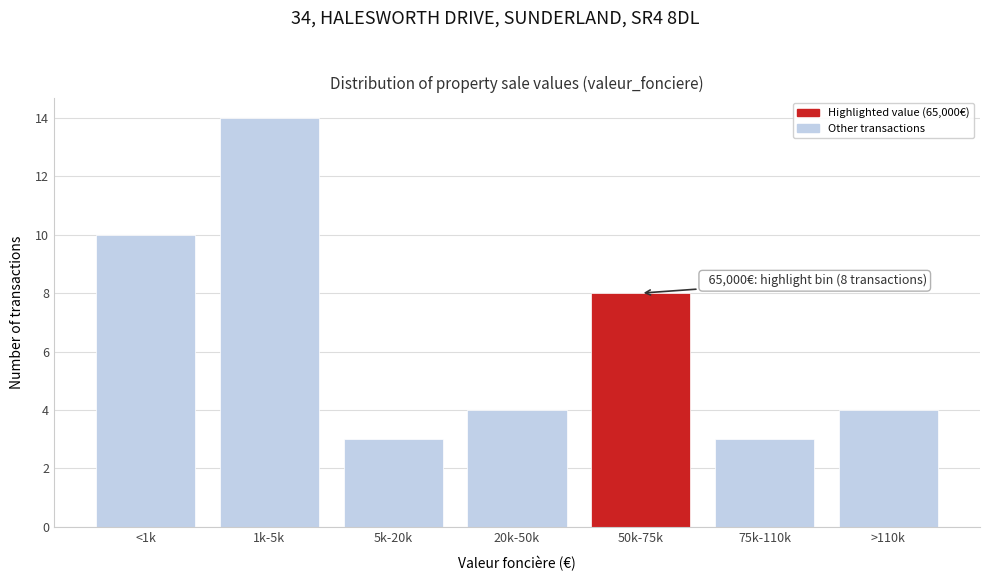

Reading left to right, extract all data points from this chart.

<1k=10	1k-5k=14	5k-20k=3	20k-50k=4	50k-75k=8	75k-110k=3	>110k=4